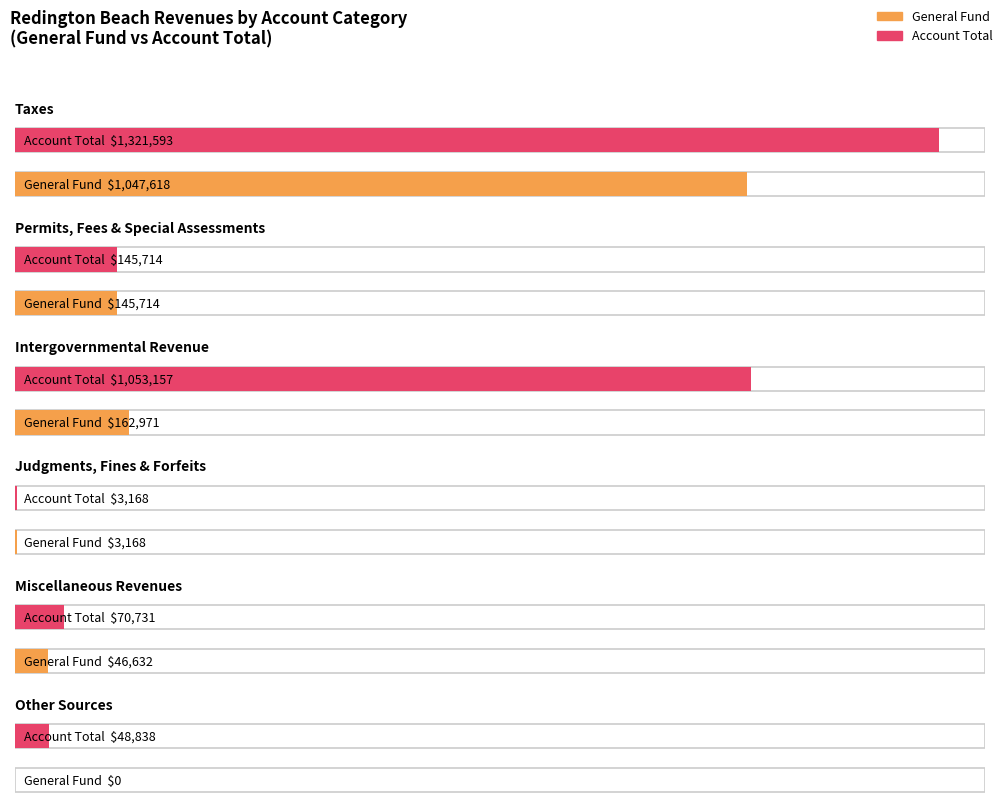

The General series shows 3168 at Judgments, Fines & Forfeits. True or false?

True